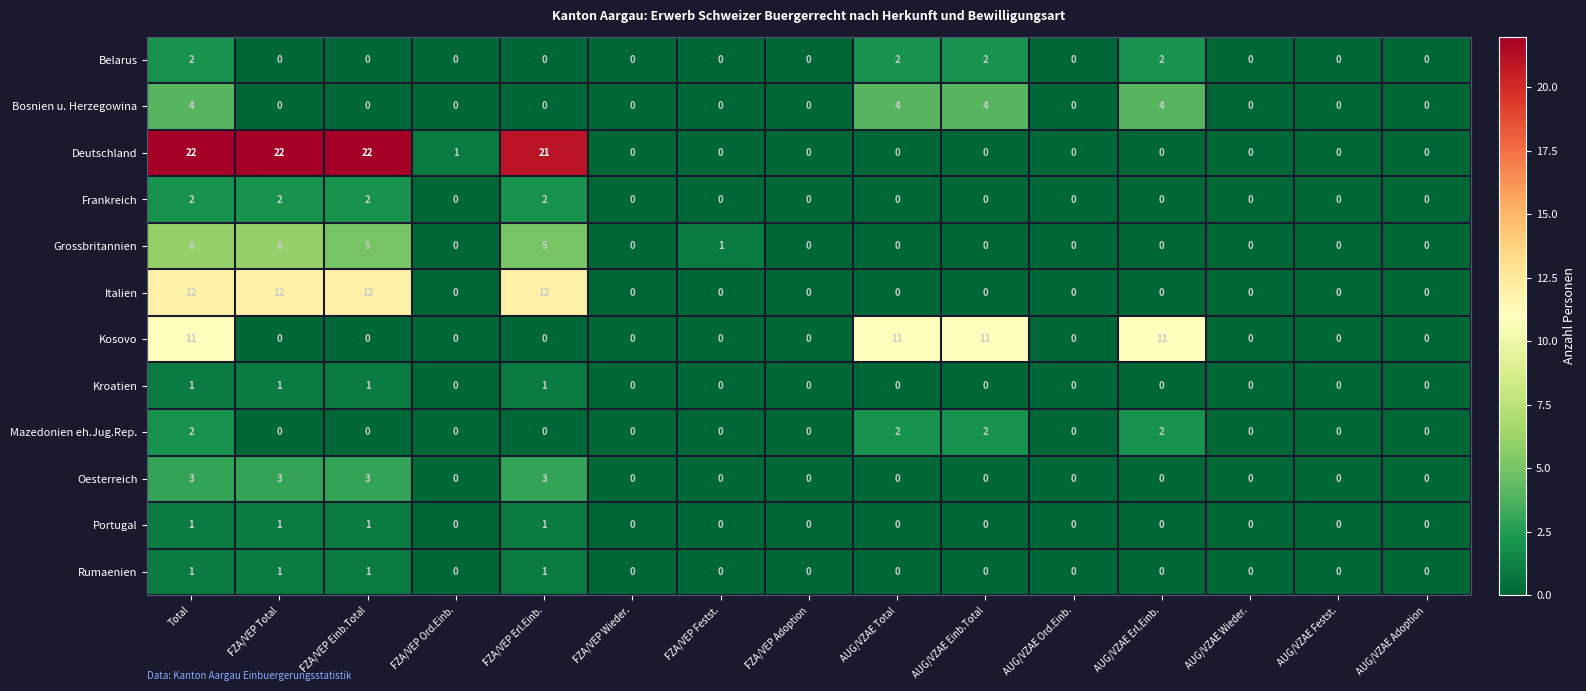

How many positive values does the Mazedonien eh.Jug.Rep. series have?

4